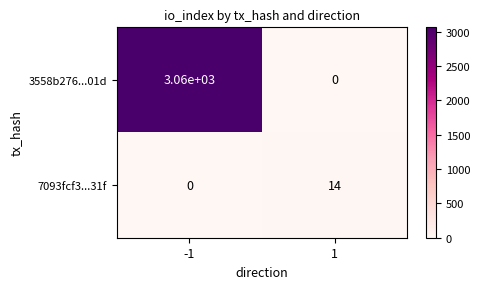

What is the difference between the highest and lowest values at -1?

3060